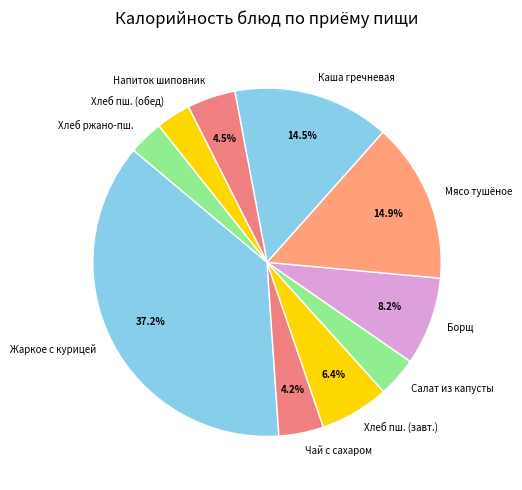

What is the largest slice in the pie chart?

Жаркое с курицей